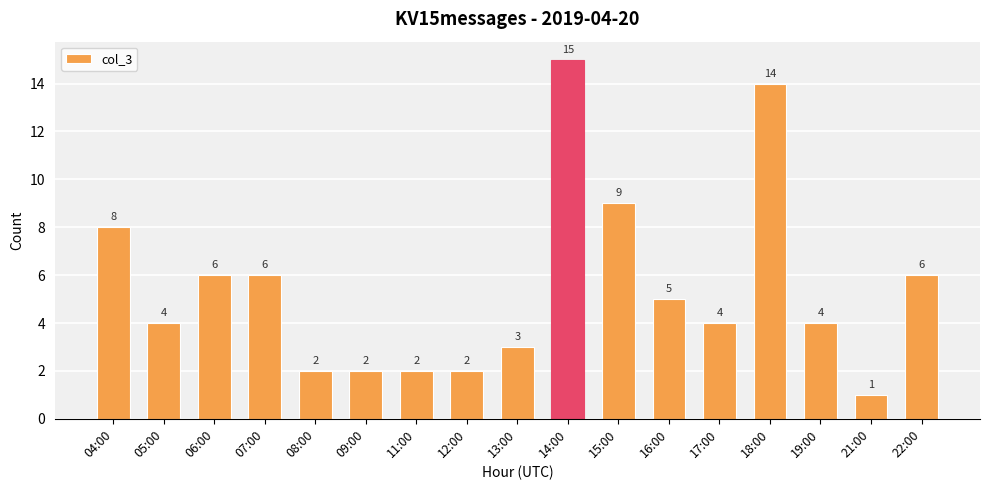

Which category has the highest value across all series?

14:00